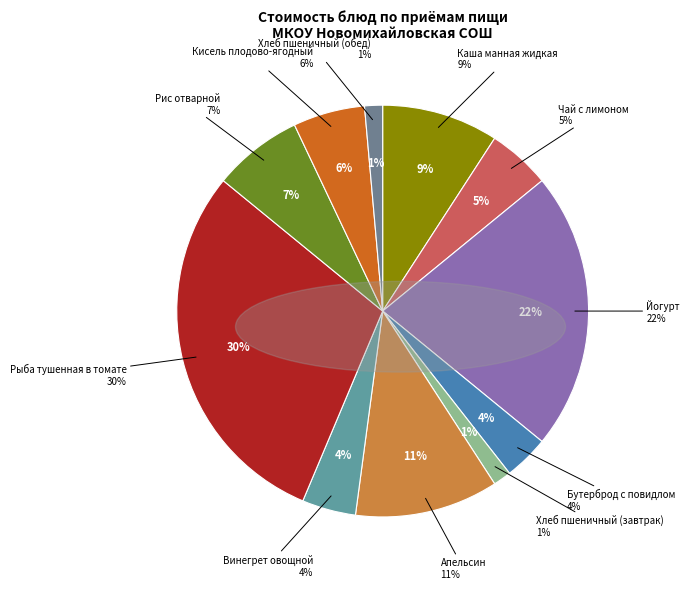

To the nearest percent, what is the difference between the Йогурт and Рыба тушенная в томате slice percentages?

8%